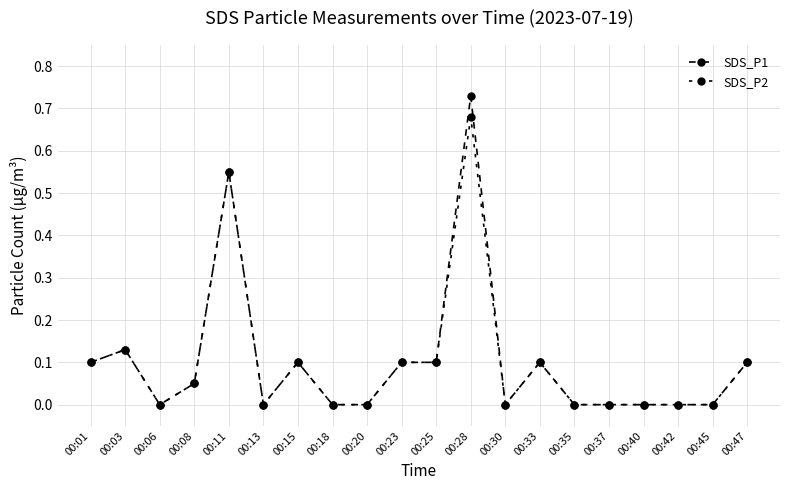

True or false: SDS_P1 has more than 1 points higher than both neighbors.

True